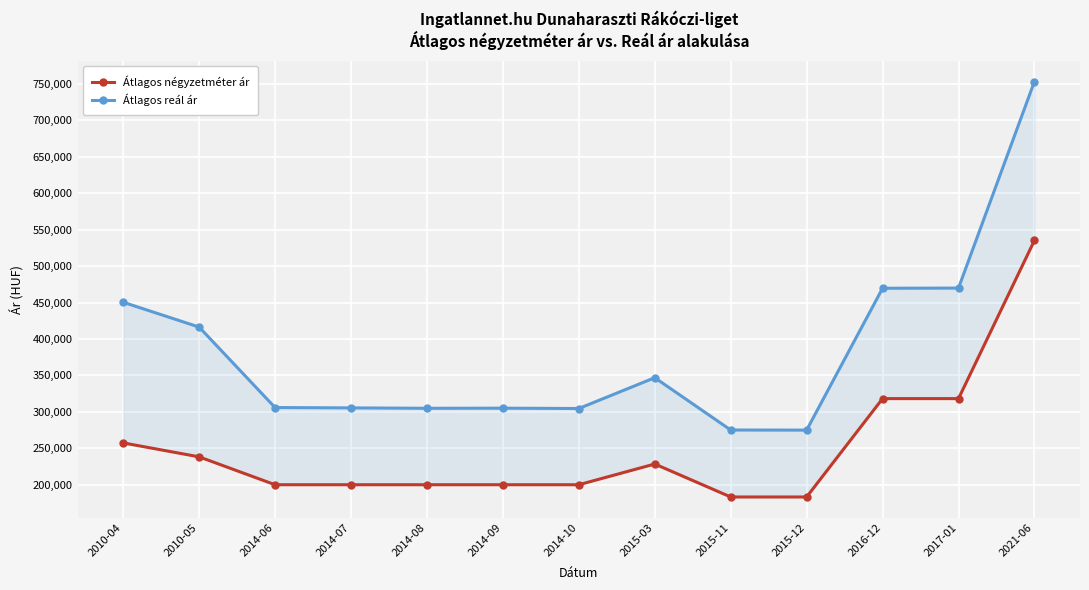

Reading left to right, list all the values displayed in this chart.

Átlagos négyzetméter ár: 257407	238271	200000	200000	200000	200000	200000	228440	183200	183200	318181	318181	535294
Átlagos reál ár: 450444	416357	305918	305456	304920	305073	304614	346886	275094	274958	469655	469884	753331